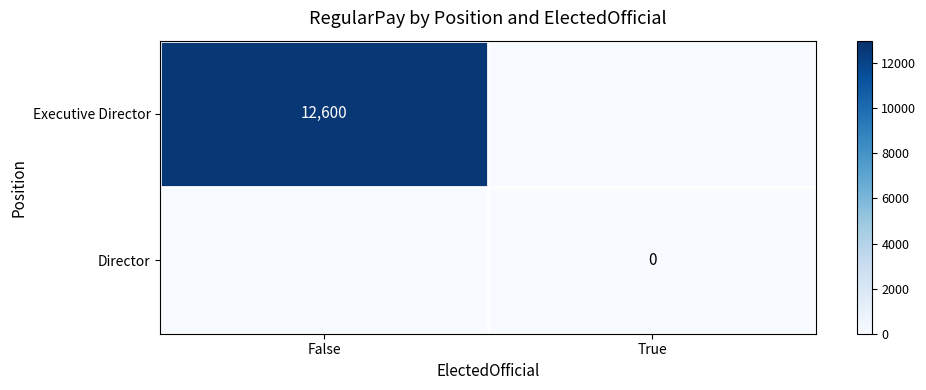

The value of Executive Director at False is 12600. True or false?

True